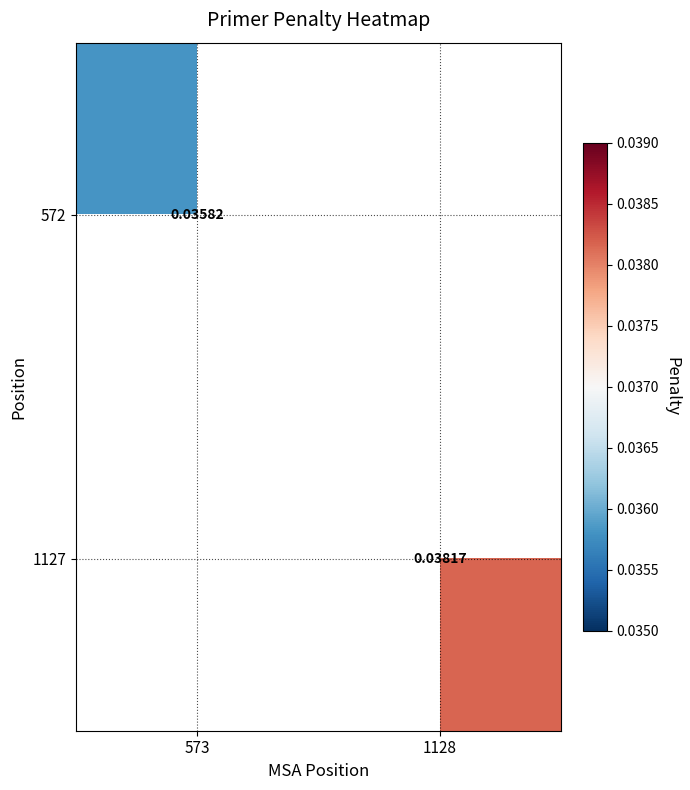

At which category does the chart reach its minimum across all series?

573